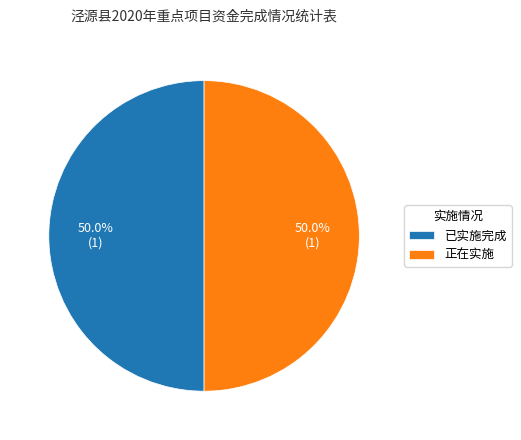

What is the ratio of the value at 已实施完成 to the value at 正在实施?

1.0